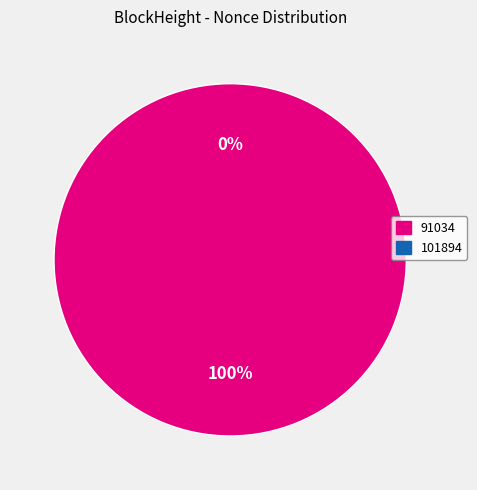

To the nearest percent, what is the average slice percentage?

50%